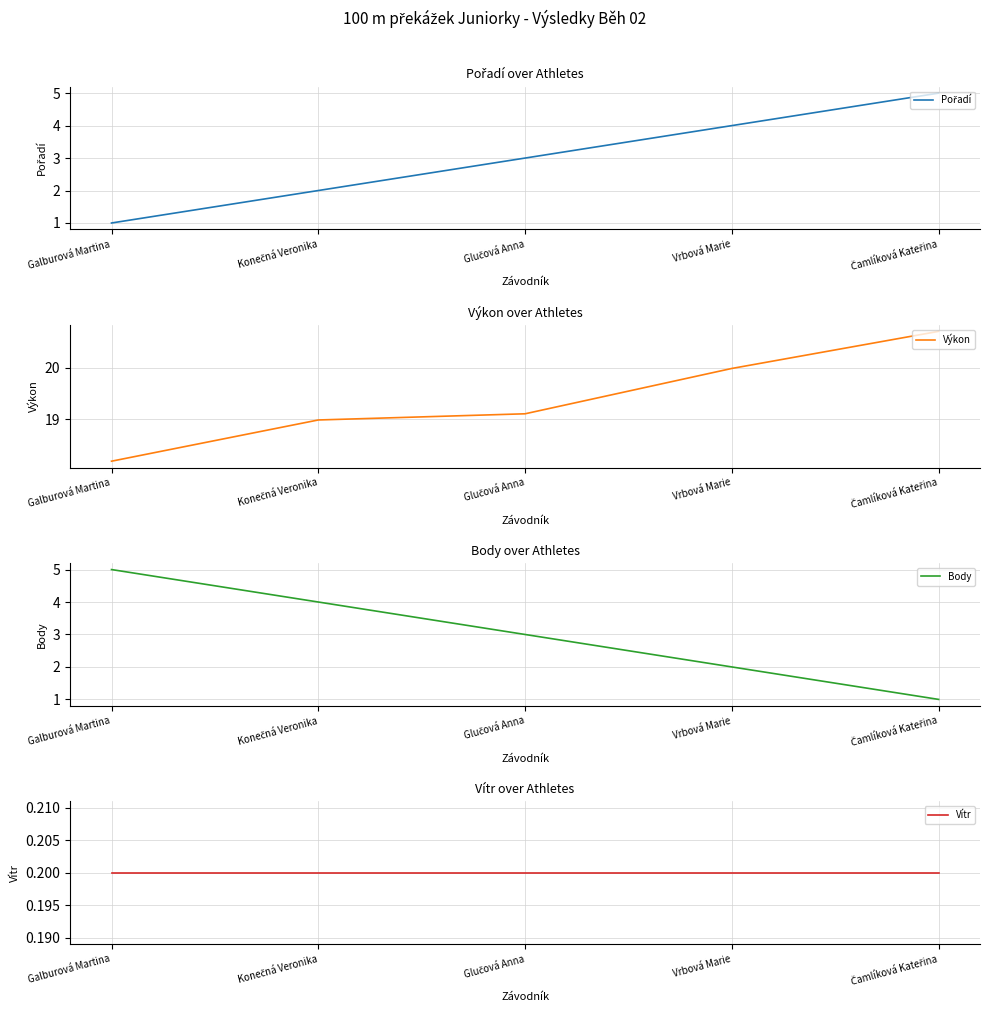

True or false: Pořadí and Vítr intersect in this chart.

False